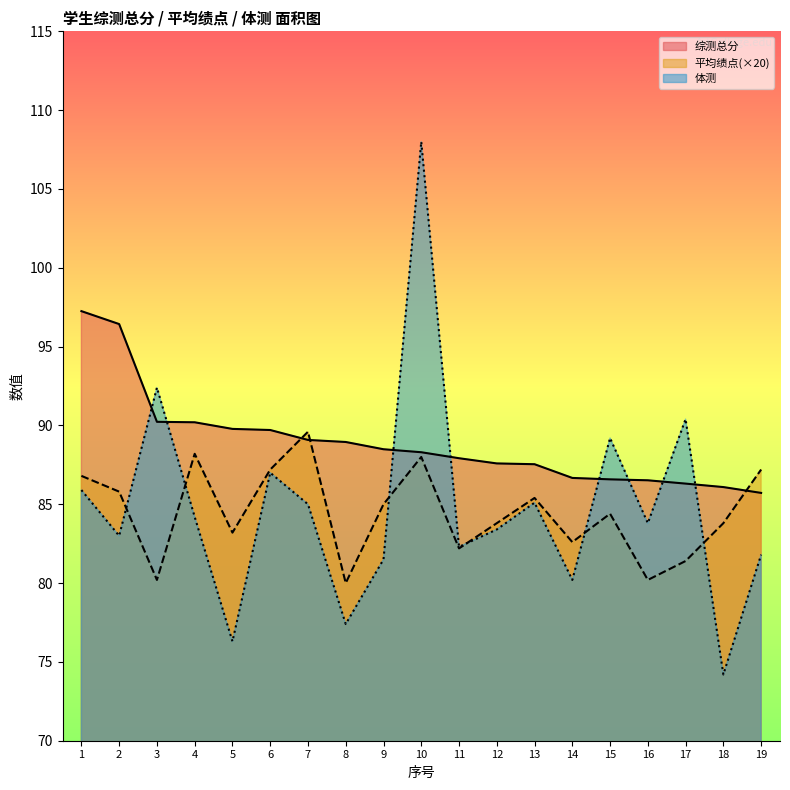

The value of 综测总分 at 8 is 89.0. True or false?

True